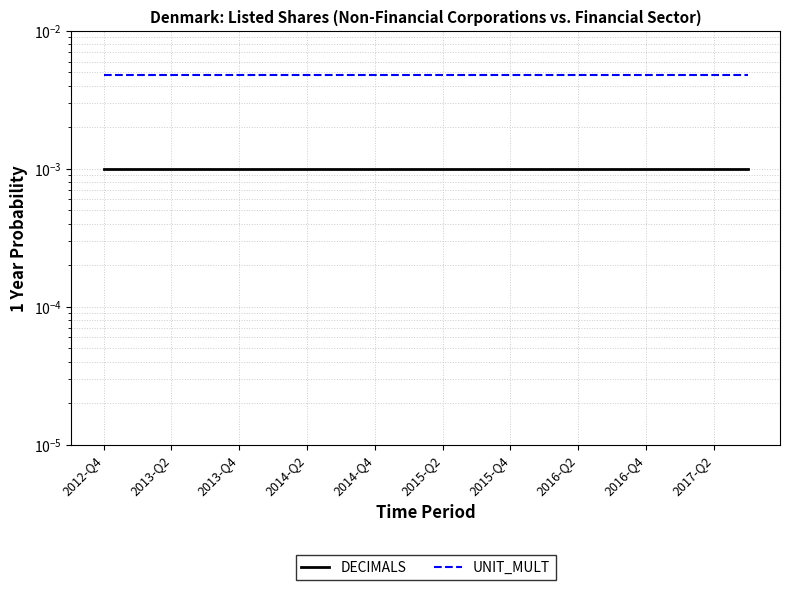

Is the value of UNIT_MULT at 2016-Q2 greater than the value of DECIMALS at 2014-Q2?

Yes